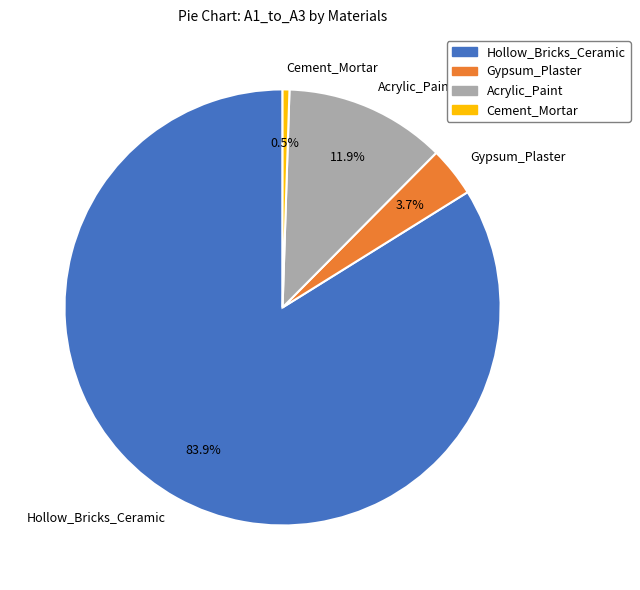

Combined, do Hollow_Bricks_Ceramic and Acrylic_Paint account for over 50%?

Yes